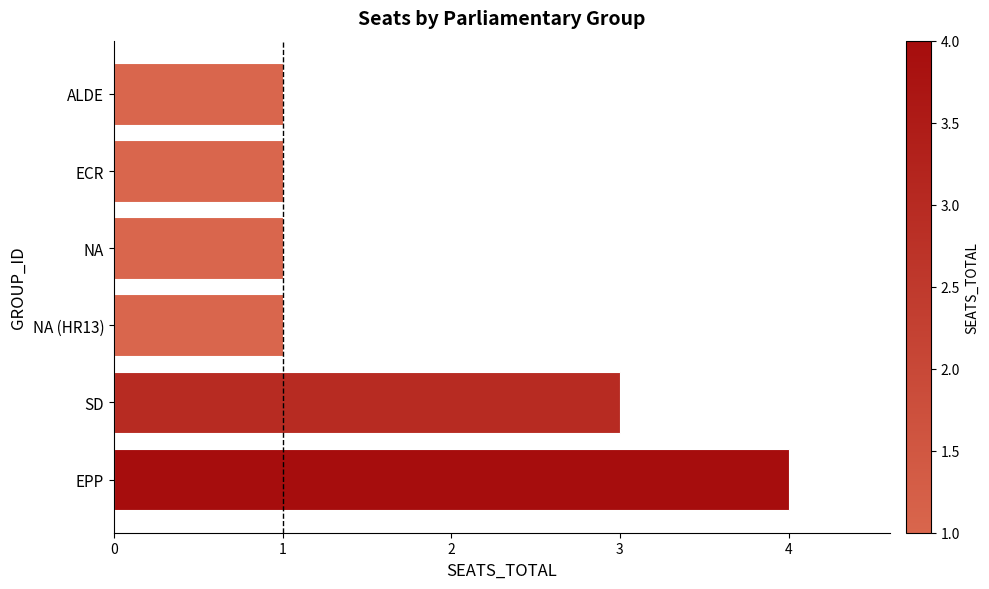

The chart shows a value of 3 at SD. True or false?

True